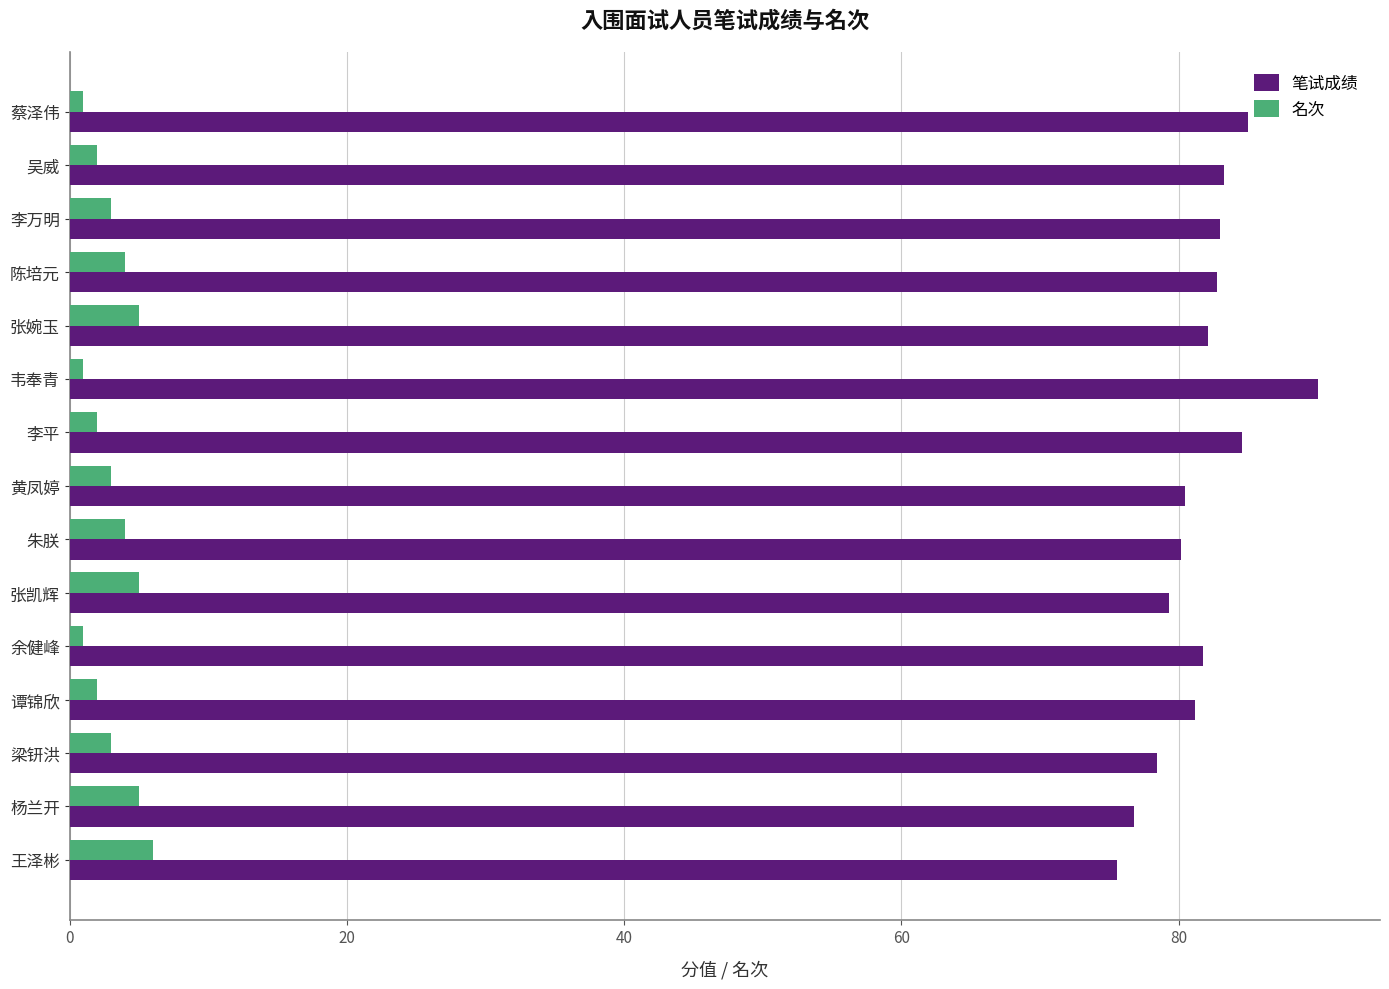

How many distinct data groups are displayed?

2